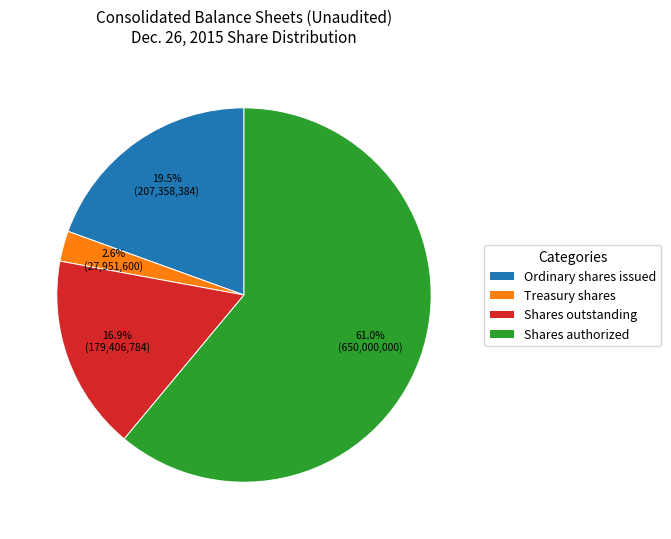

Which has a higher value, Ordinary shares issued or Shares outstanding?

Ordinary shares issued